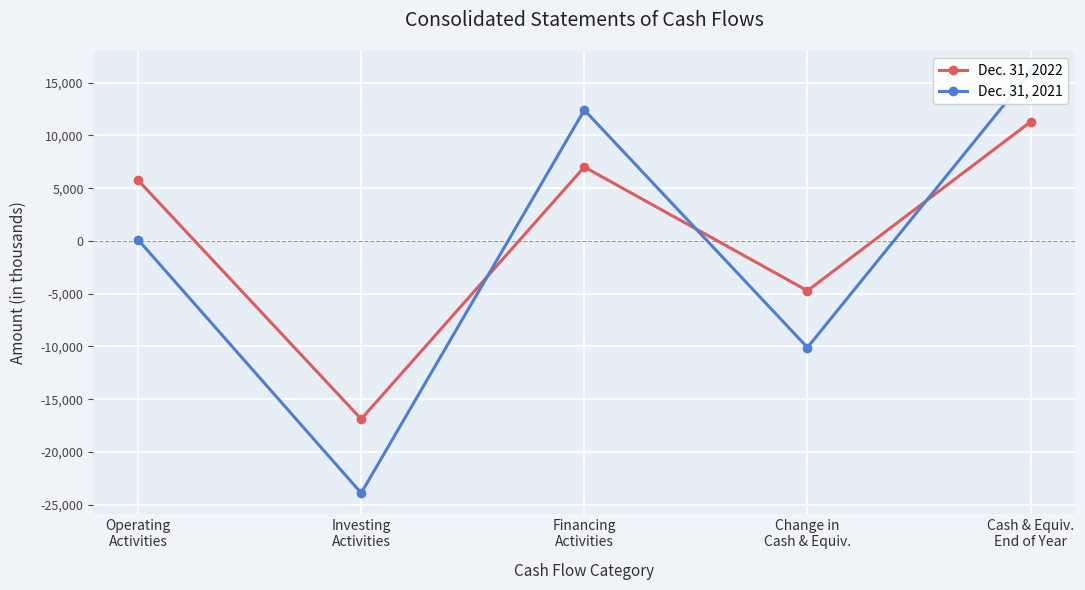

Is it true that Dec. 31, 2021 equals -33852 at Investing
Activities?

False